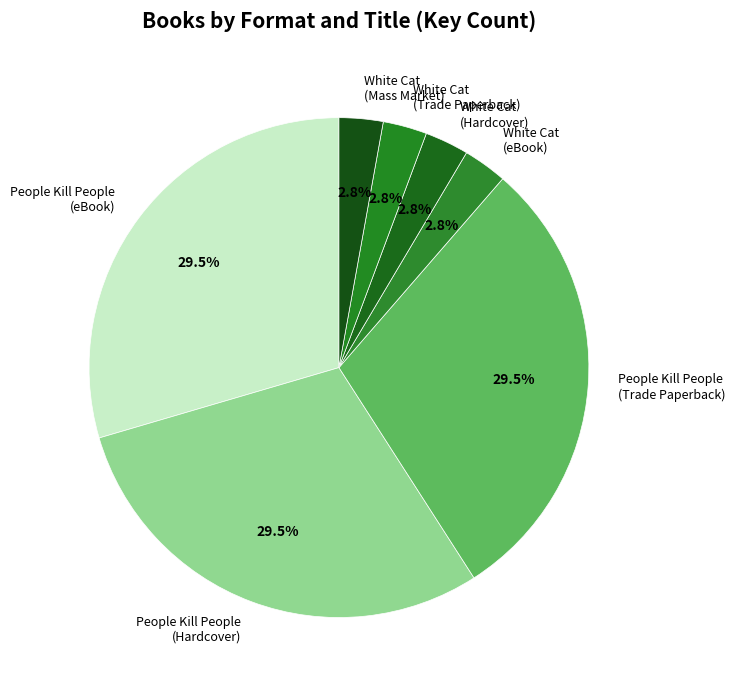

What is the ratio of the value at People Kill People (Trade Paperback) to the value at People Kill People (eBook)?

1.0